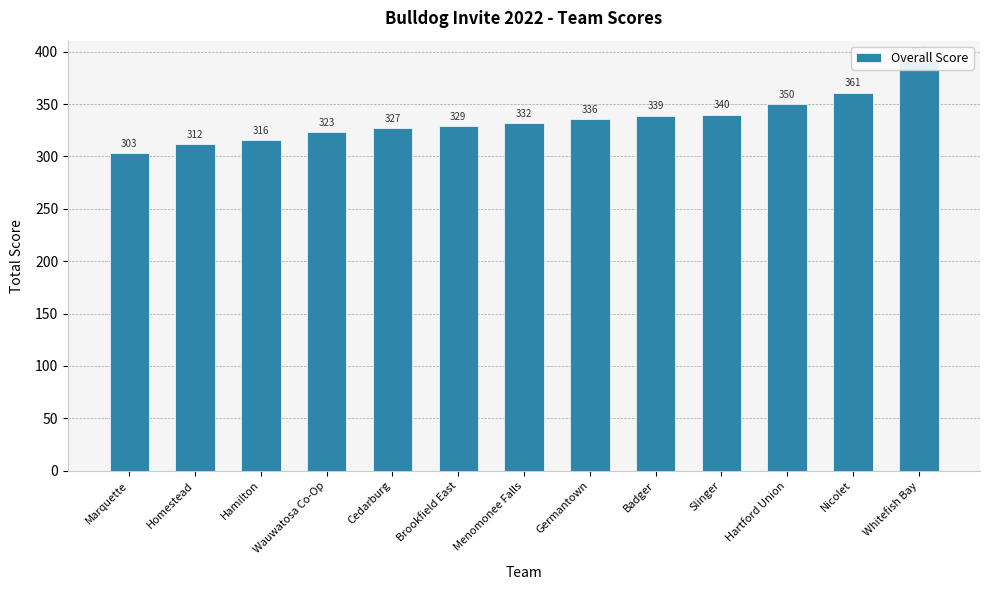

What is the approximate value at Marquette?

303